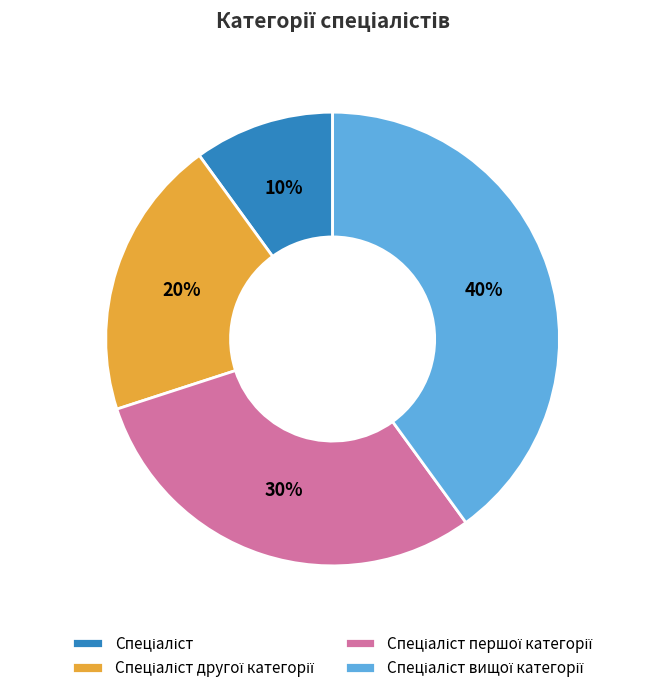

To the nearest percent, what is the average slice percentage?

25%